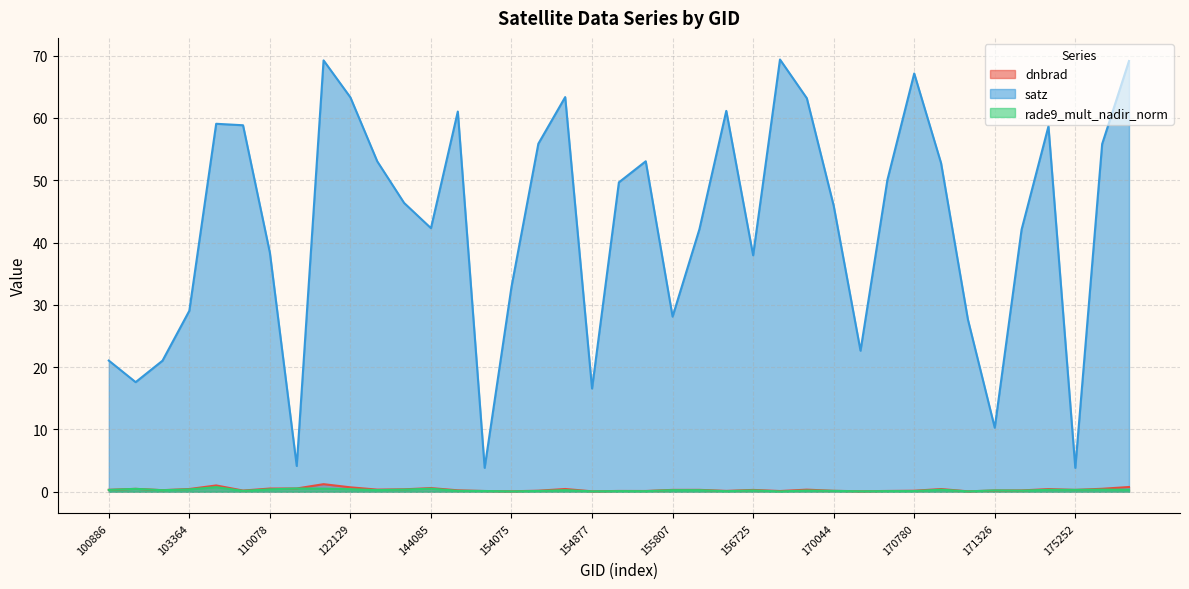

How many lines are shown in the chart?

3